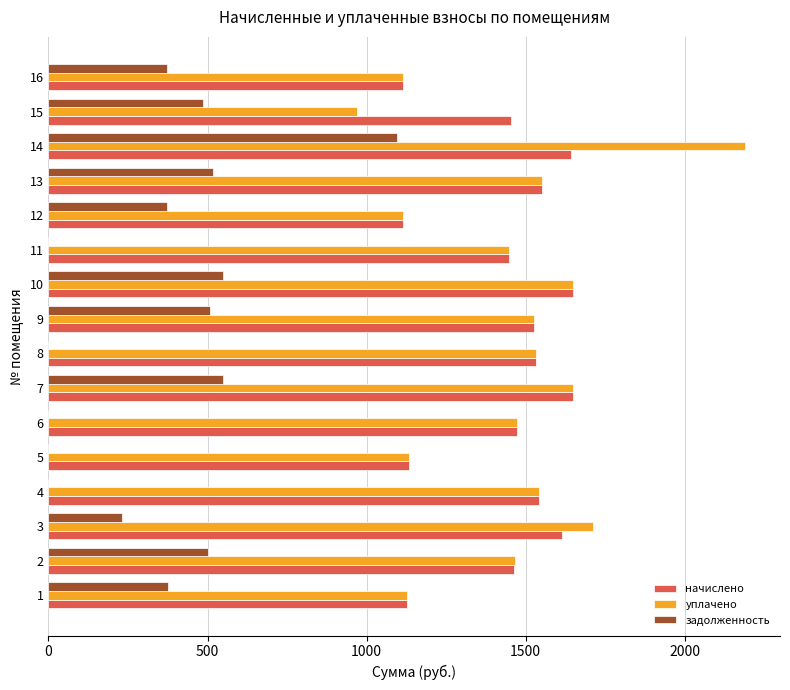

How many values in the начислено series exceed 1525?

8